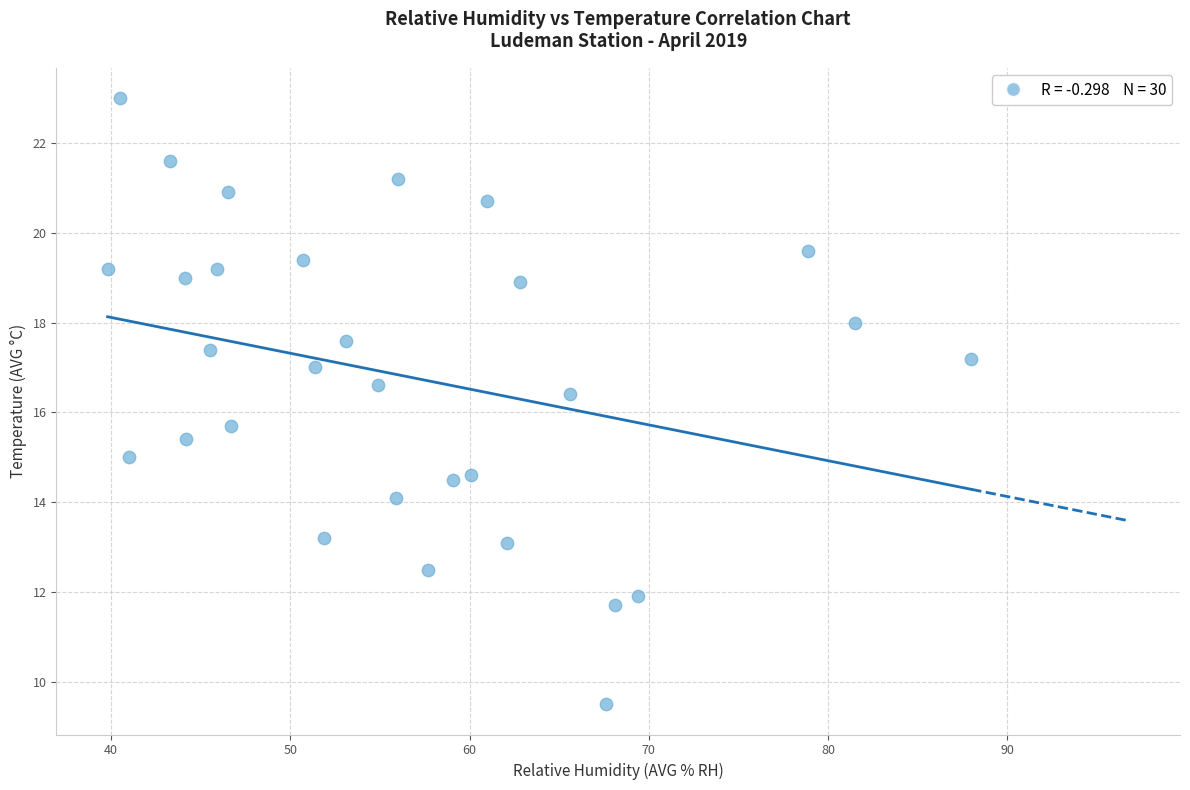

What is the range of X values (max minus min)?

48.2